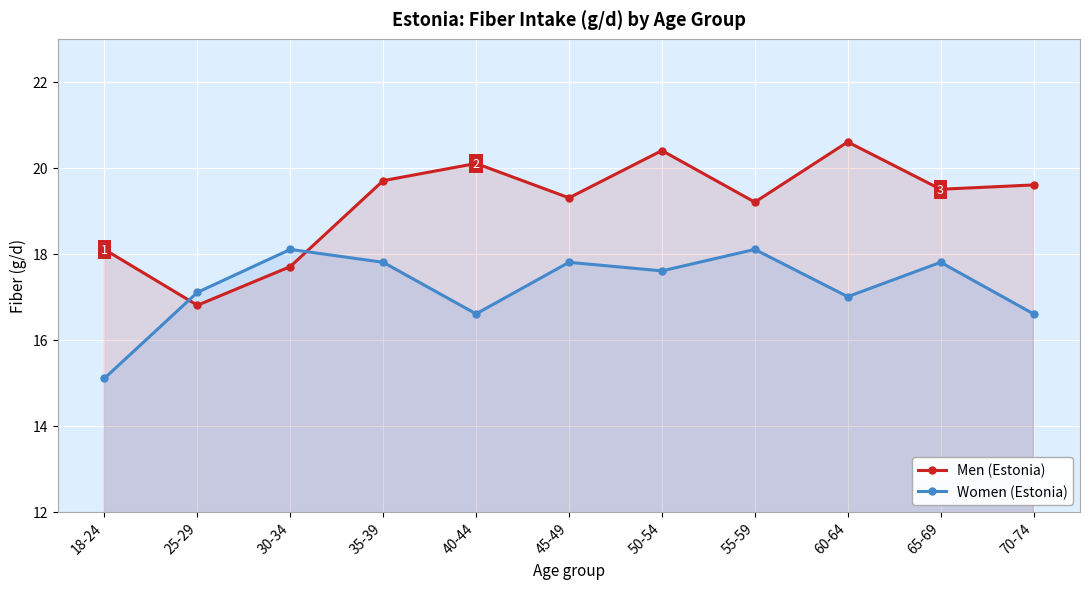

What position from the left is 50-54?

7